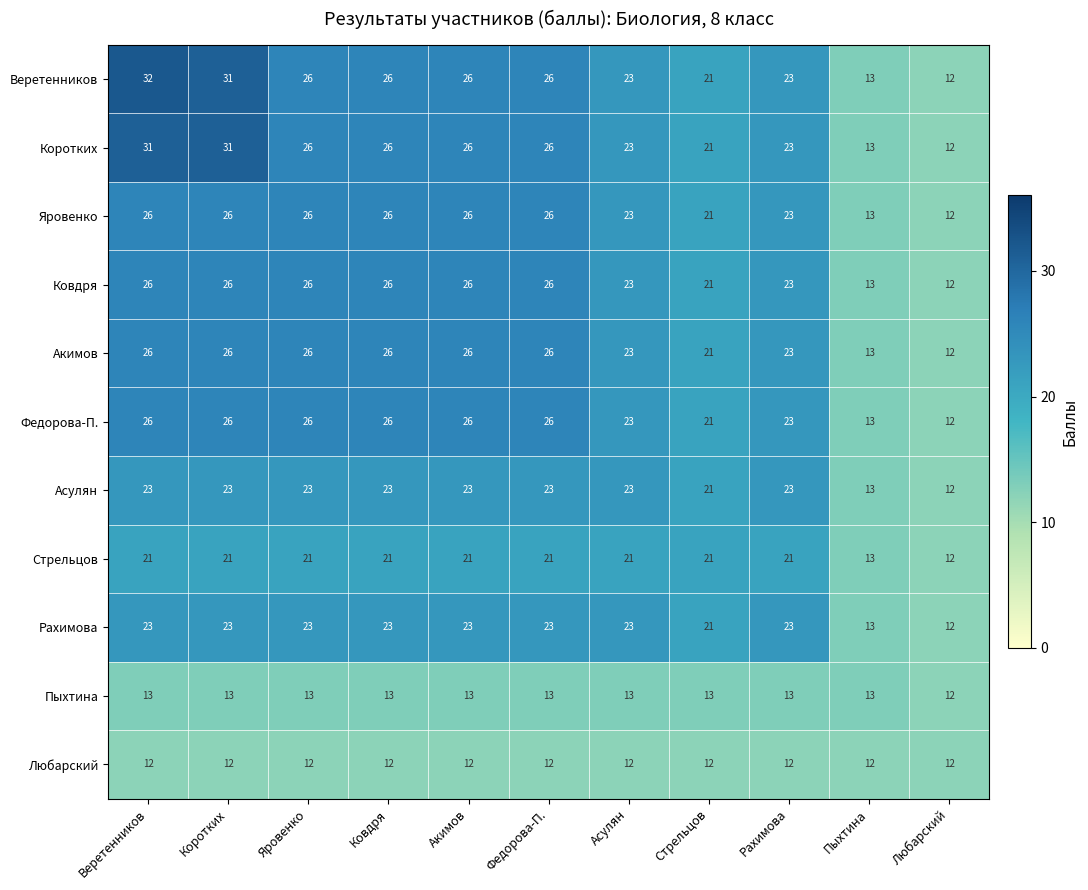

Count the number of data series in this chart.

11